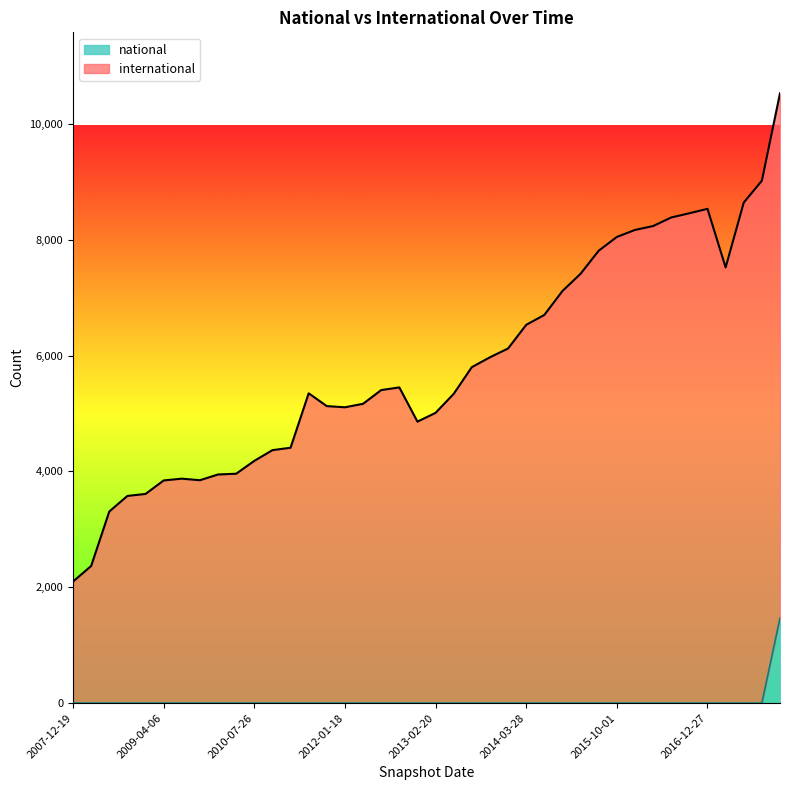

How many data points in international are less than 5404?

20